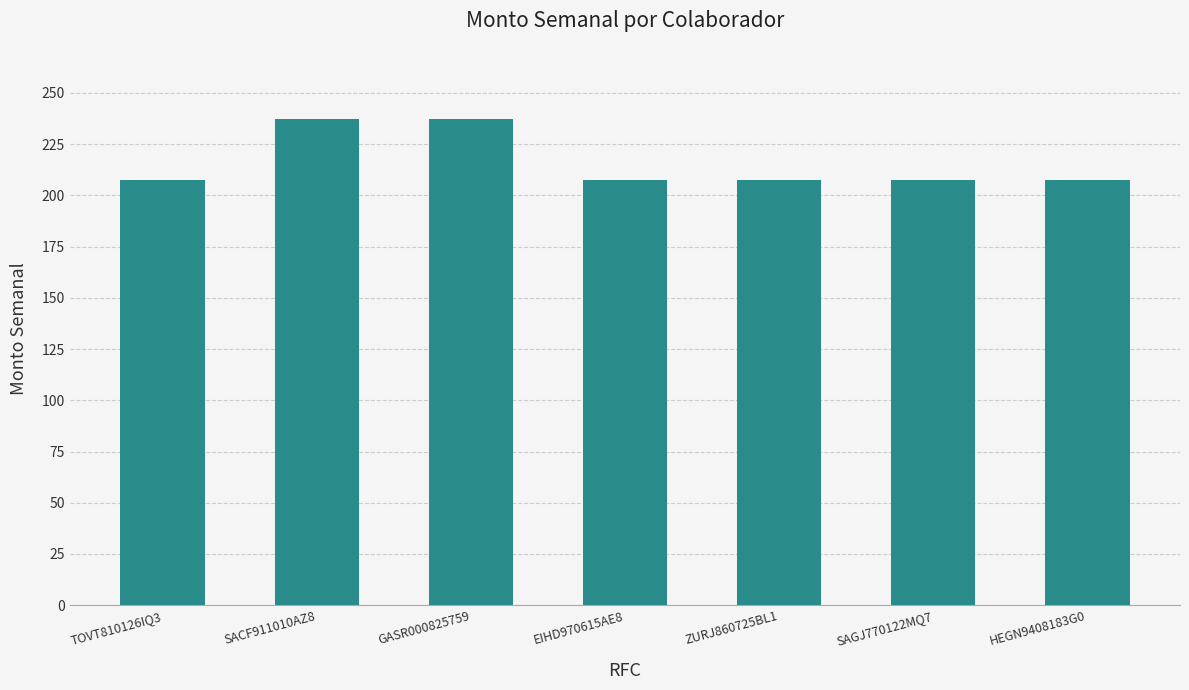

What is the smallest value displayed?

207.7